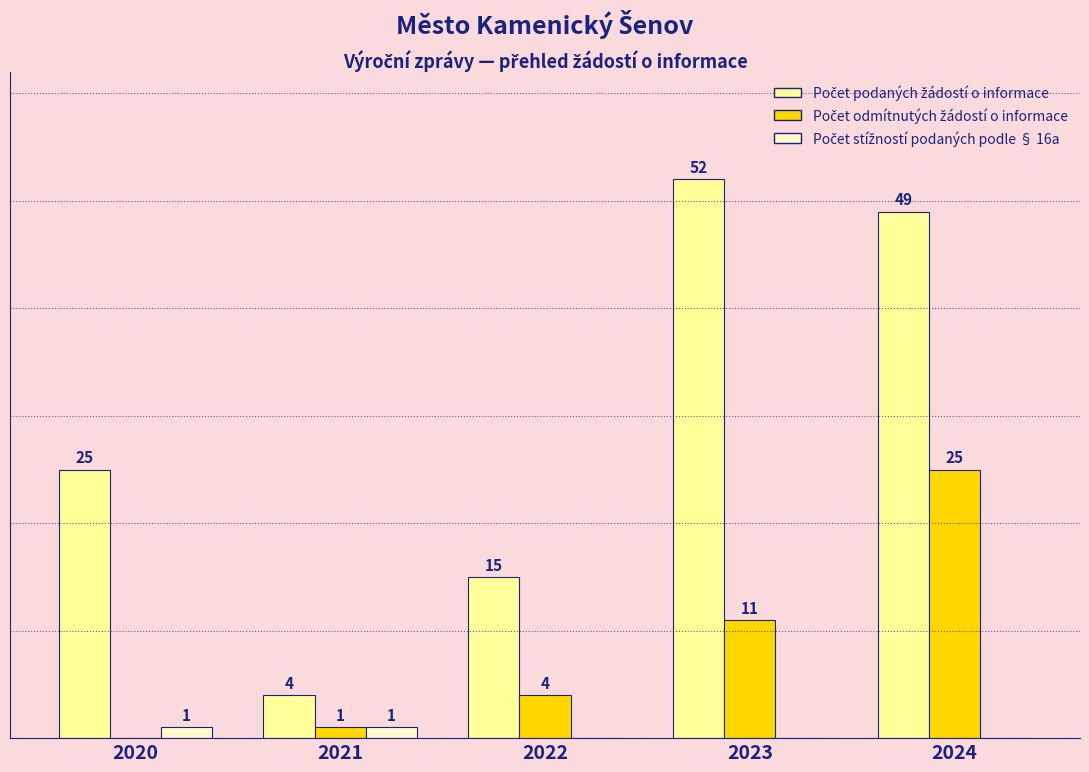

List the labels in order of Počet podaných žádostí o informace value, largest first.

2023, 2024, 2020, 2022, 2021